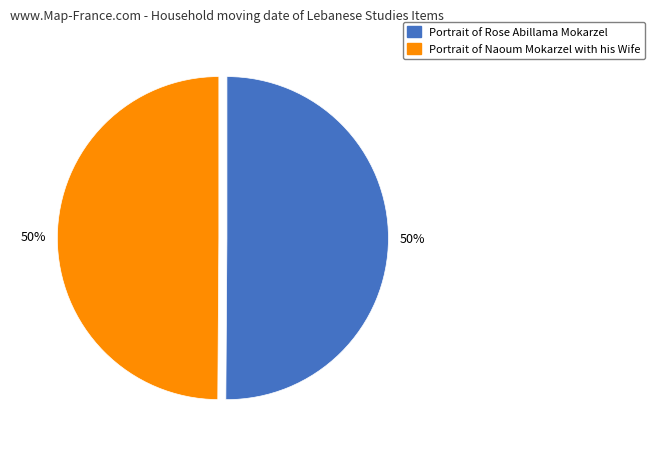

To the nearest percent, what is the combined percentage of Portrait of Rose Abillama Mokarzel and Portrait of Naoum Mokarzel with his Wife?

100%